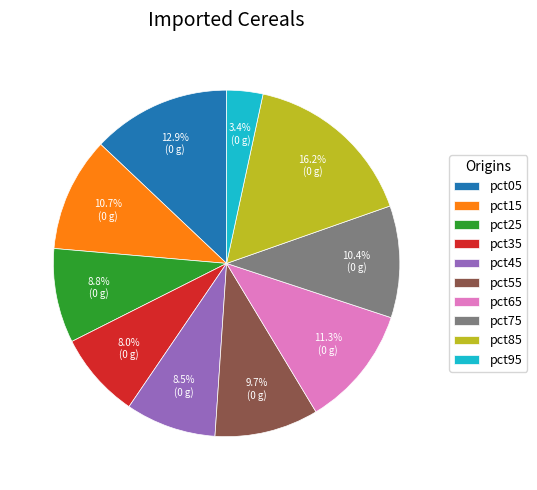

To the nearest percent, what percentage of the pie is pct85?

16%